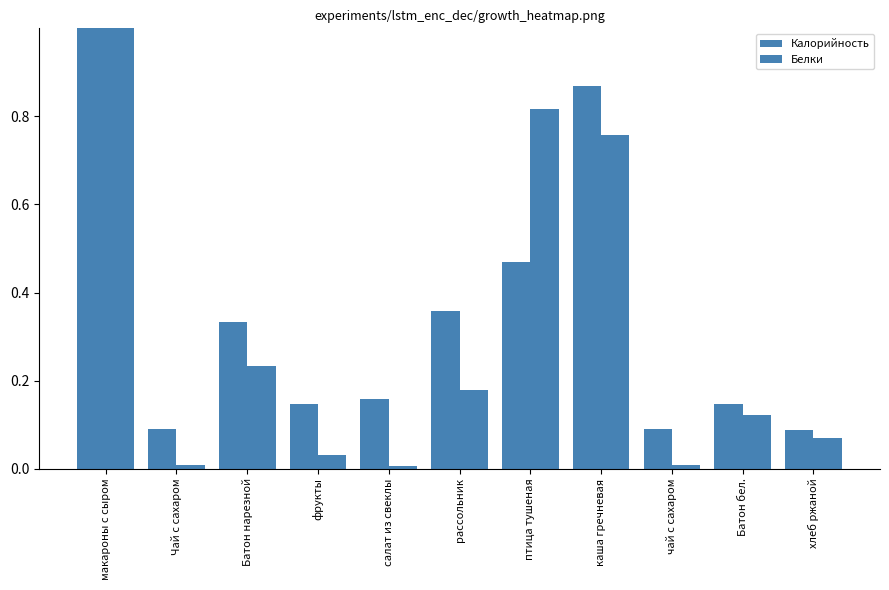

How many distinct data groups are displayed?

2